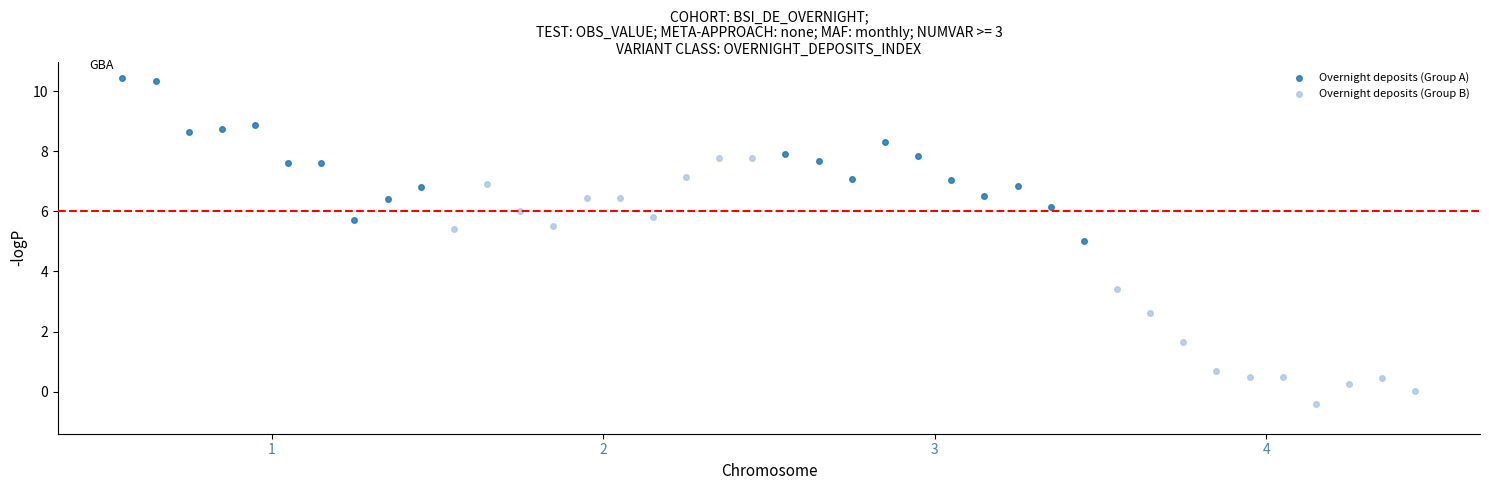

Which series has the largest Y range (max minus min)?

Overnight deposits (Group B)